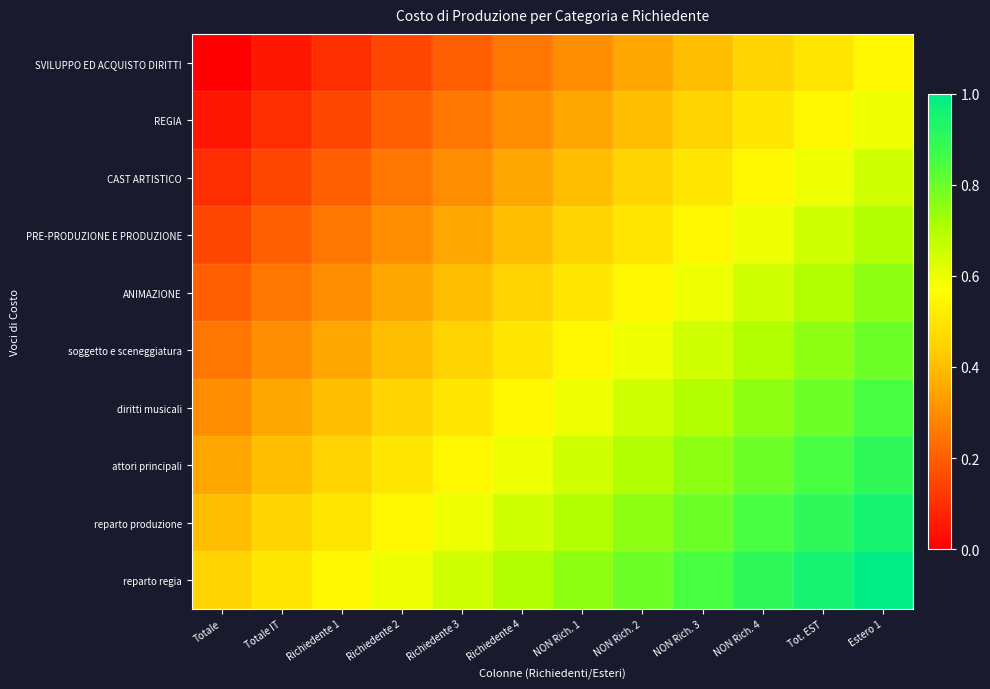

Reading left to right, list all the values displayed in this chart.

SVILUPPO ED ACQUISTO DIRITTI: Totale=0.0	Totale IT=0.1	Richiedente 1=0.1	Richiedente 2=0.1	Richiedente 3=0.2	Richiedente 4=0.2	NON Rich. 1=0.3	NON Rich. 2=0.3	NON Rich. 3=0.4	NON Rich. 4=0.5	Tot. EST=0.5	Estero 1=0.6
REGIA: Totale=0.1	Totale IT=0.1	Richiedente 1=0.1	Richiedente 2=0.2	Richiedente 3=0.2	Richiedente 4=0.3	NON Rich. 1=0.3	NON Rich. 2=0.4	NON Rich. 3=0.5	NON Rich. 4=0.5	Tot. EST=0.6	Estero 1=0.6
CAST ARTISTICO: Totale=0.1	Totale IT=0.1	Richiedente 1=0.2	Richiedente 2=0.2	Richiedente 3=0.3	Richiedente 4=0.3	NON Rich. 1=0.4	NON Rich. 2=0.5	NON Rich. 3=0.5	NON Rich. 4=0.6	Tot. EST=0.6	Estero 1=0.7
PRE-PRODUZIONE E PRODUZIONE: Totale=0.1	Totale IT=0.2	Richiedente 1=0.2	Richiedente 2=0.3	Richiedente 3=0.3	Richiedente 4=0.4	NON Rich. 1=0.5	NON Rich. 2=0.5	NON Rich. 3=0.6	NON Rich. 4=0.6	Tot. EST=0.7	Estero 1=0.7
ANIMAZIONE: Totale=0.2	Totale IT=0.2	Richiedente 1=0.3	Richiedente 2=0.3	Richiedente 3=0.4	Richiedente 4=0.5	NON Rich. 1=0.5	NON Rich. 2=0.6	NON Rich. 3=0.6	NON Rich. 4=0.7	Tot. EST=0.7	Estero 1=0.8
soggetto e sceneggiatura: Totale=0.2	Totale IT=0.3	Richiedente 1=0.3	Richiedente 2=0.4	Richiedente 3=0.5	Richiedente 4=0.5	NON Rich. 1=0.6	NON Rich. 2=0.6	NON Rich. 3=0.7	NON Rich. 4=0.7	Tot. EST=0.8	Estero 1=0.8
diritti musicali: Totale=0.3	Totale IT=0.3	Richiedente 1=0.4	Richiedente 2=0.5	Richiedente 3=0.5	Richiedente 4=0.6	NON Rich. 1=0.6	NON Rich. 2=0.7	NON Rich. 3=0.7	NON Rich. 4=0.8	Tot. EST=0.8	Estero 1=0.8
attori principali: Totale=0.3	Totale IT=0.4	Richiedente 1=0.5	Richiedente 2=0.5	Richiedente 3=0.6	Richiedente 4=0.6	NON Rich. 1=0.7	NON Rich. 2=0.7	NON Rich. 3=0.8	NON Rich. 4=0.8	Tot. EST=0.8	Estero 1=0.9
reparto produzione: Totale=0.4	Totale IT=0.5	Richiedente 1=0.5	Richiedente 2=0.6	Richiedente 3=0.6	Richiedente 4=0.7	NON Rich. 1=0.7	NON Rich. 2=0.8	NON Rich. 3=0.8	NON Rich. 4=0.8	Tot. EST=0.9	Estero 1=0.9
reparto regia: Totale=0.5	Totale IT=0.5	Richiedente 1=0.6	Richiedente 2=0.6	Richiedente 3=0.7	Richiedente 4=0.7	NON Rich. 1=0.8	NON Rich. 2=0.8	NON Rich. 3=0.8	NON Rich. 4=0.9	Tot. EST=0.9	Estero 1=1.0